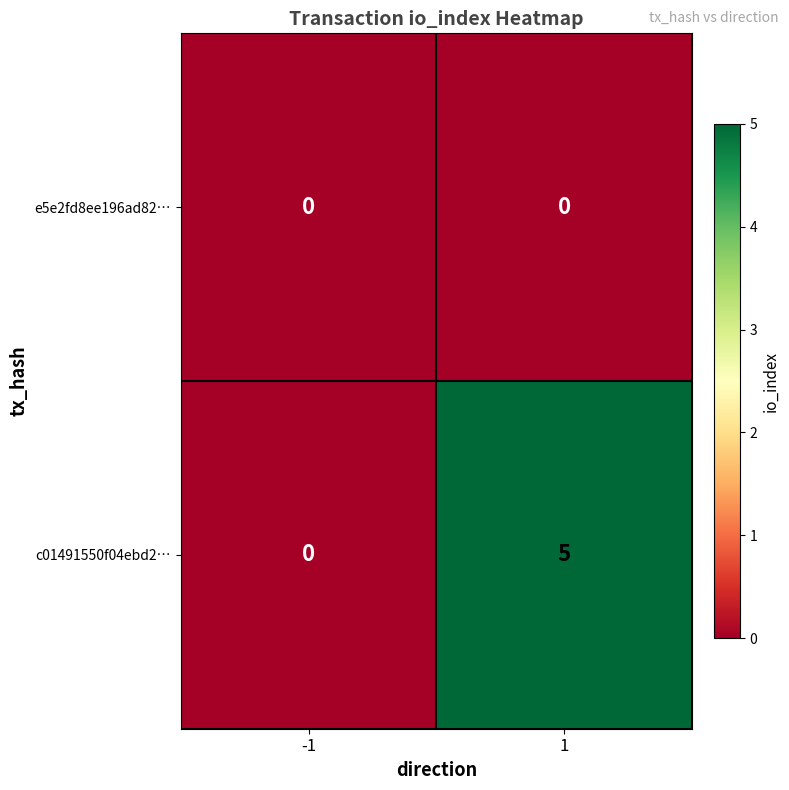

Rank the series at 1 from highest to lowest value.

c01491550f04ebd2…, e5e2fd8ee196ad82…